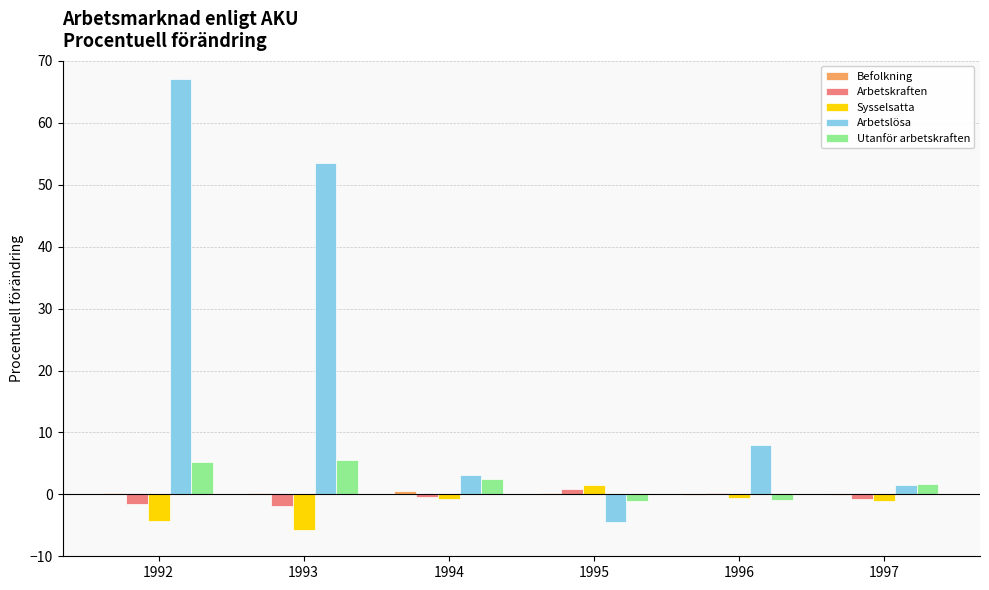

What is the sum of all Sysselsatta values?

-10.9